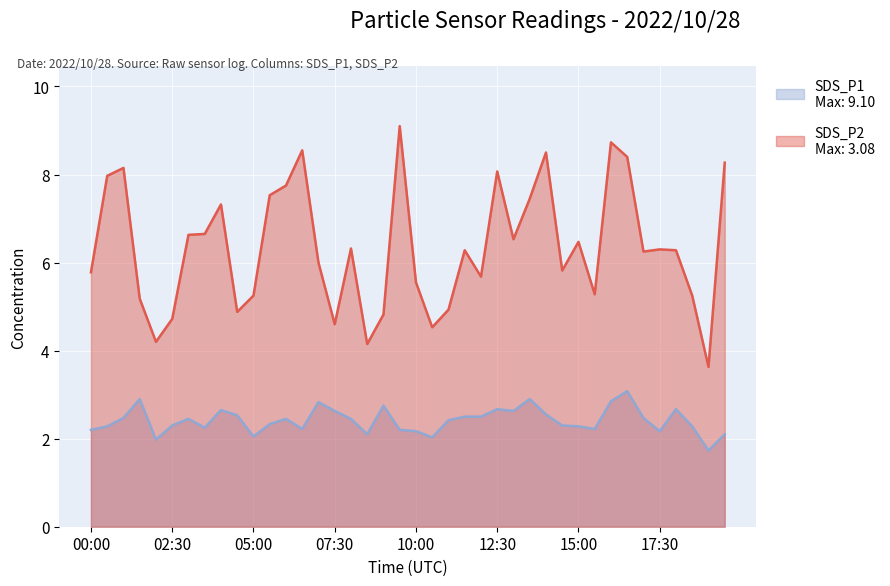

Which has a higher value, 18:30 or 11:00?

18:30